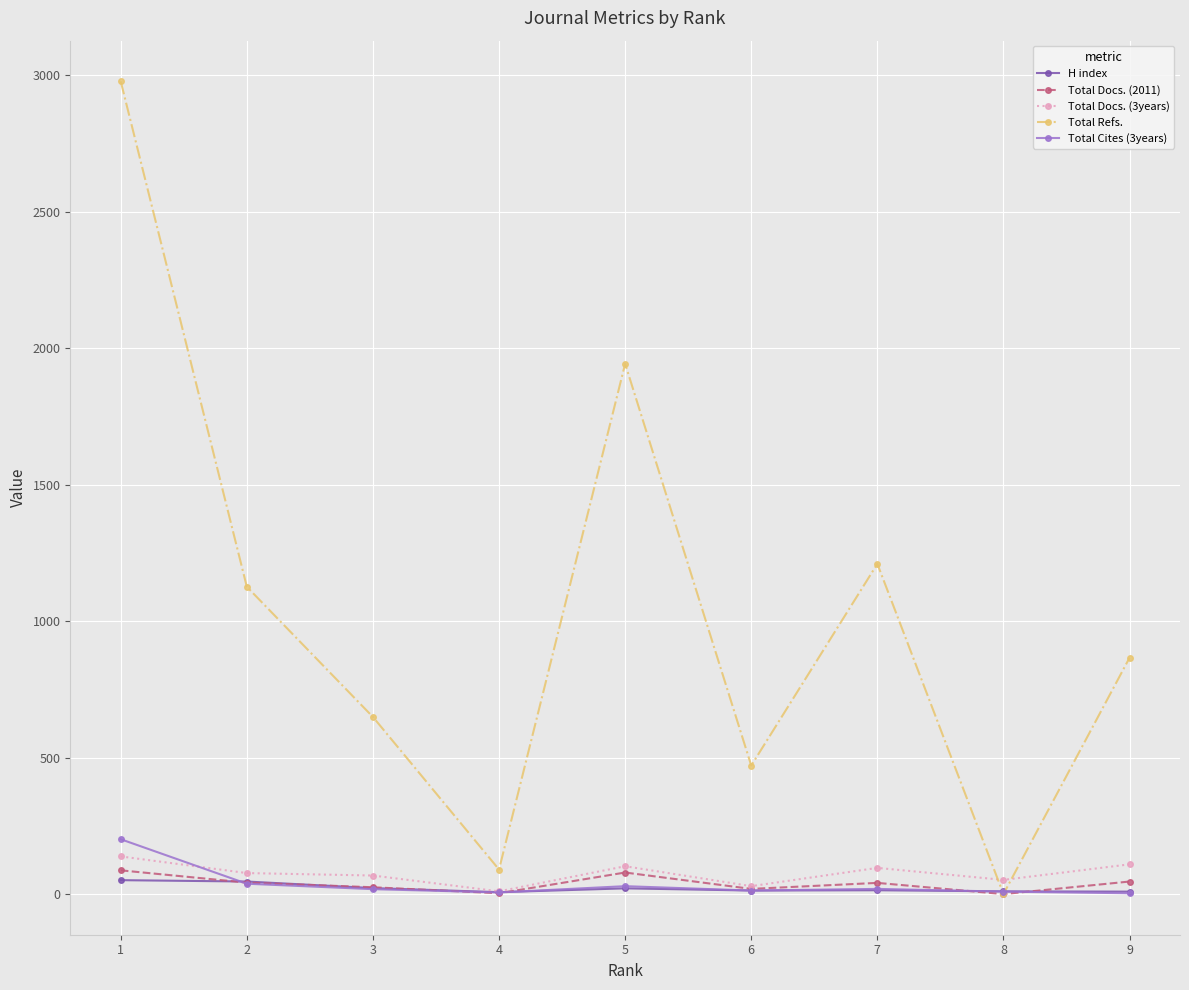

Which series has the widest spread of values?

Total Refs.